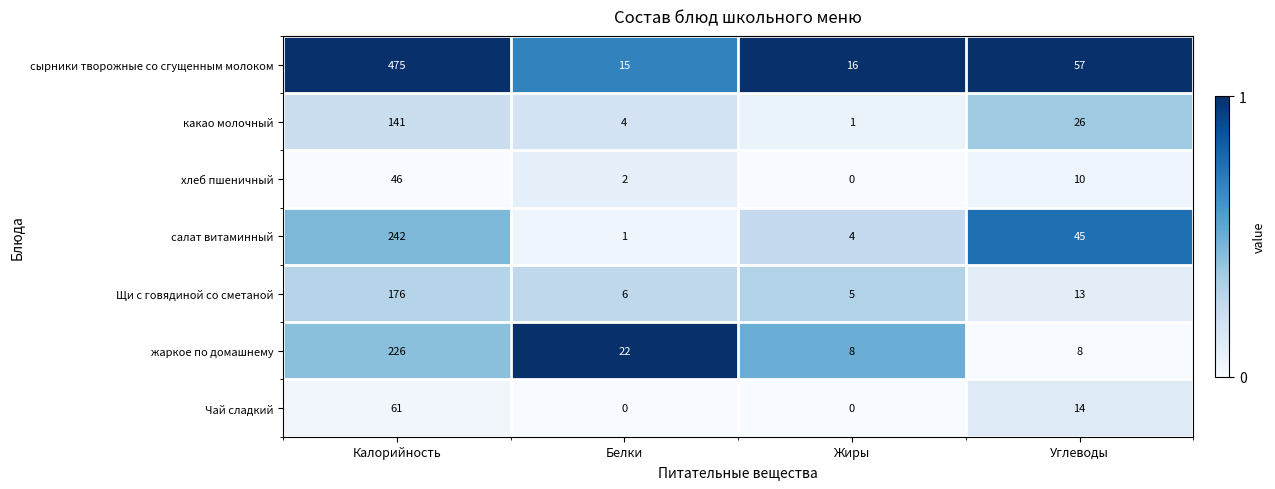

True or false: Чай сладкий has a value of 0 at Жиры.

True